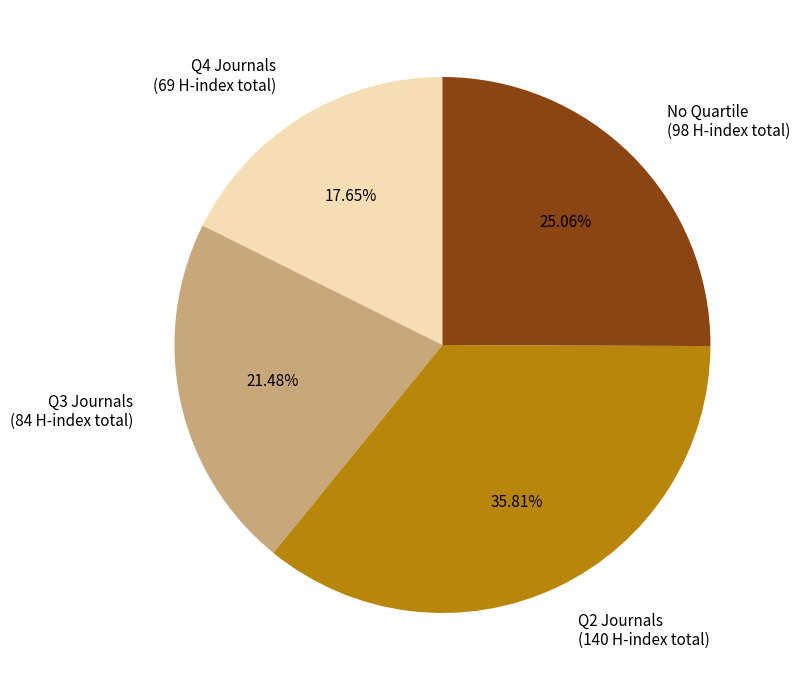

Approximately how many times larger is the value at Q3 Journals (84 H-index total) compared to Q4 Journals (69 H-index total)?

1.2